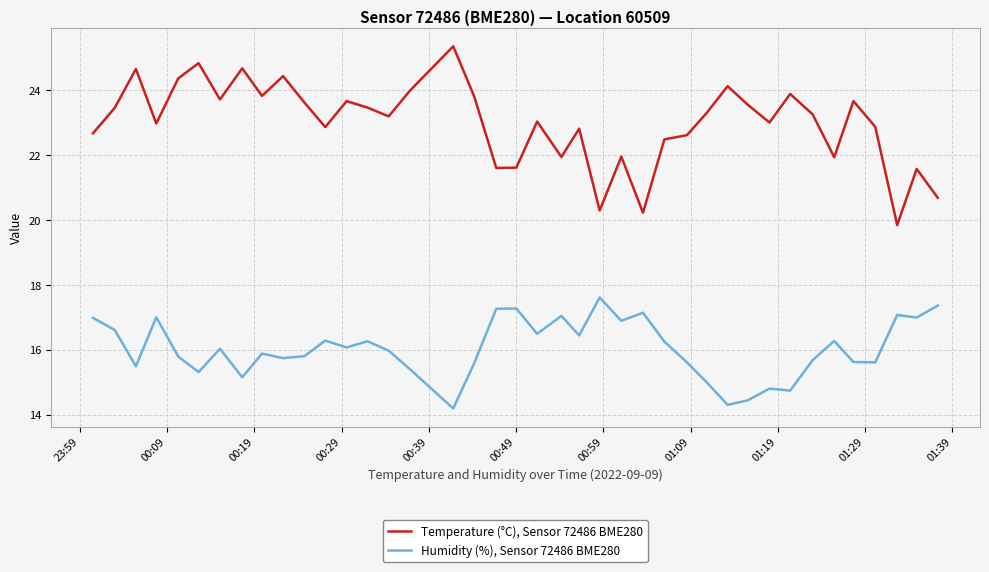

List the series in order of their overall mean, highest first.

Temperature (°C), Sensor 72486 BME280, Humidity (%), Sensor 72486 BME280